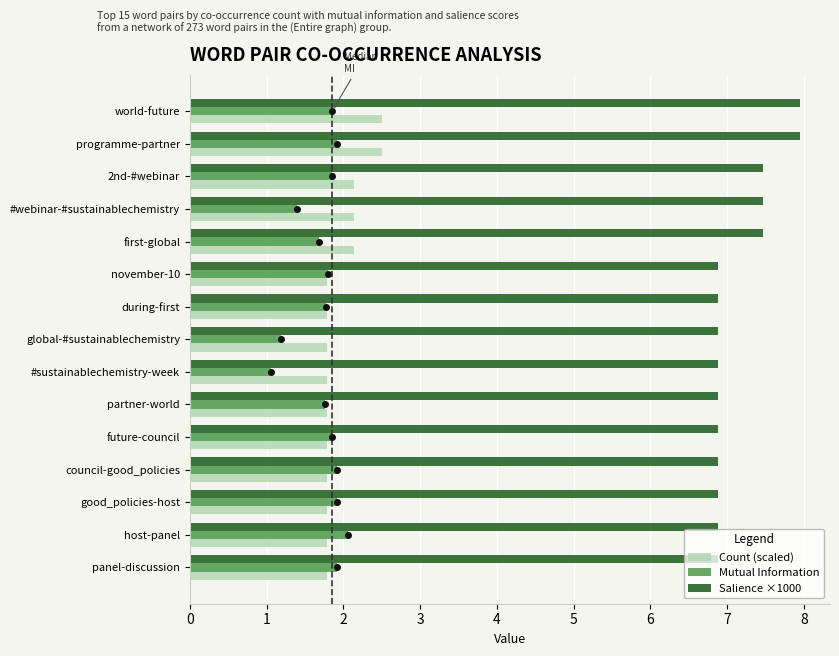

What value does the Count (scaled) series have at global-#sustainablechemistry?

1.8